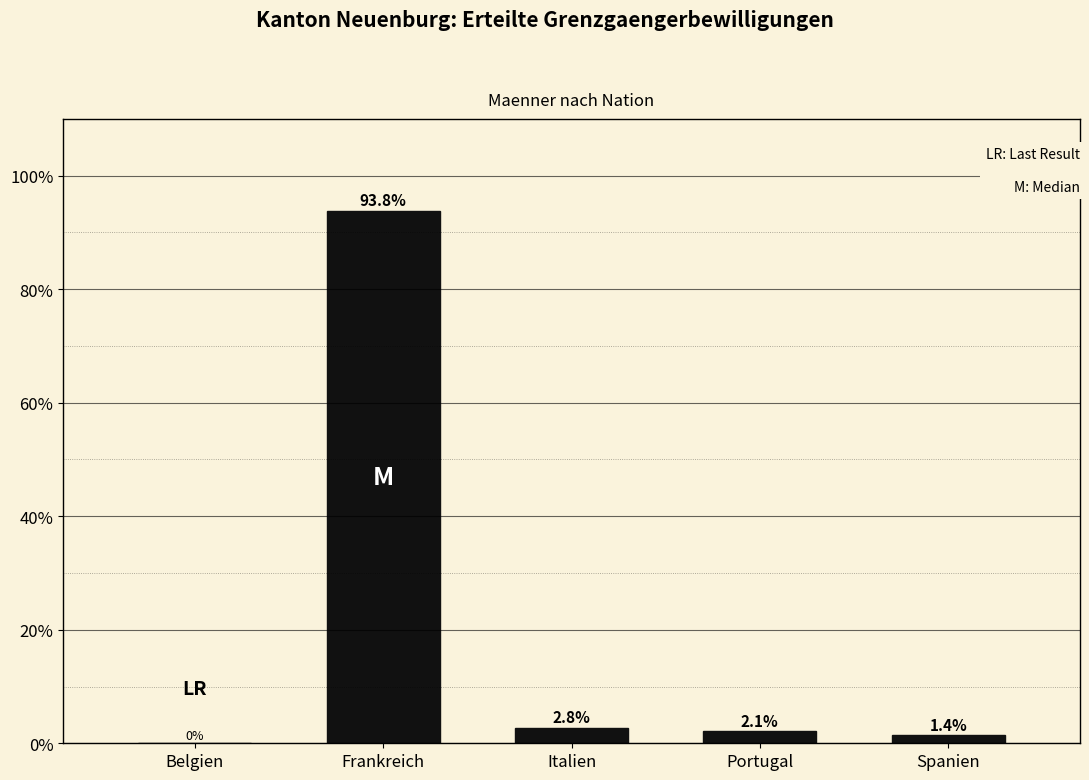

Reading right to left, what are all the values shown in this chart?

Spanien=1.4	Portugal=2.1	Italien=2.8	Frankreich=93.8	Belgien=0.0